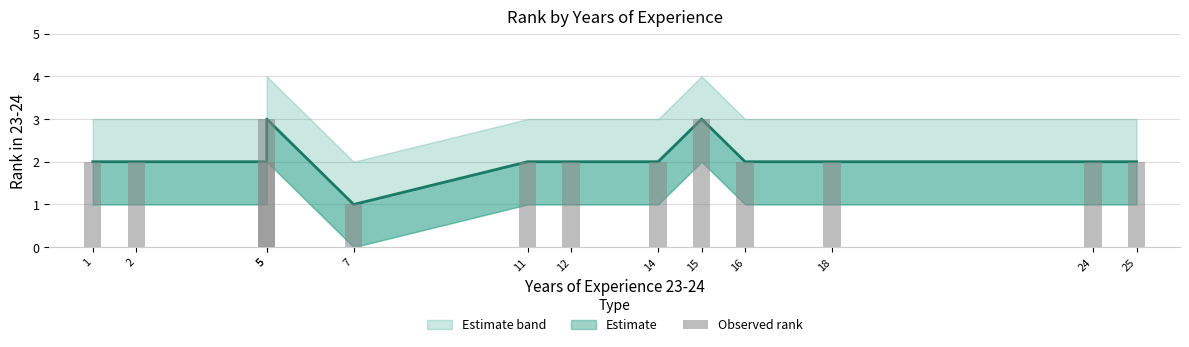

Are the bars grouped side by side (vs. stacked)?

No